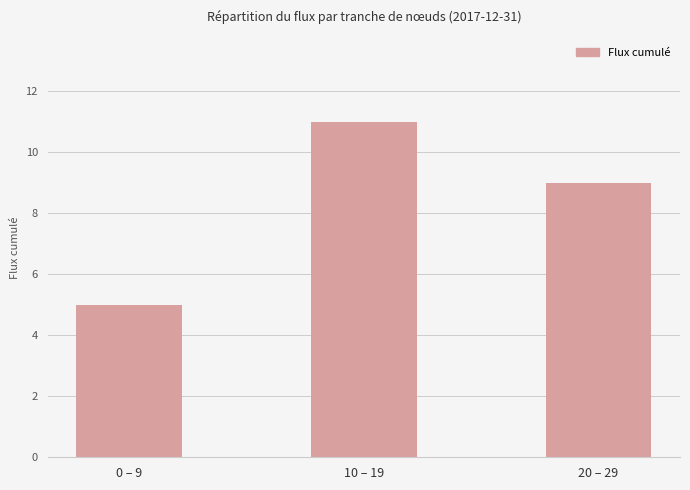

Rank the categories by value from highest to lowest.

10 – 19, 20 – 29, 0 – 9